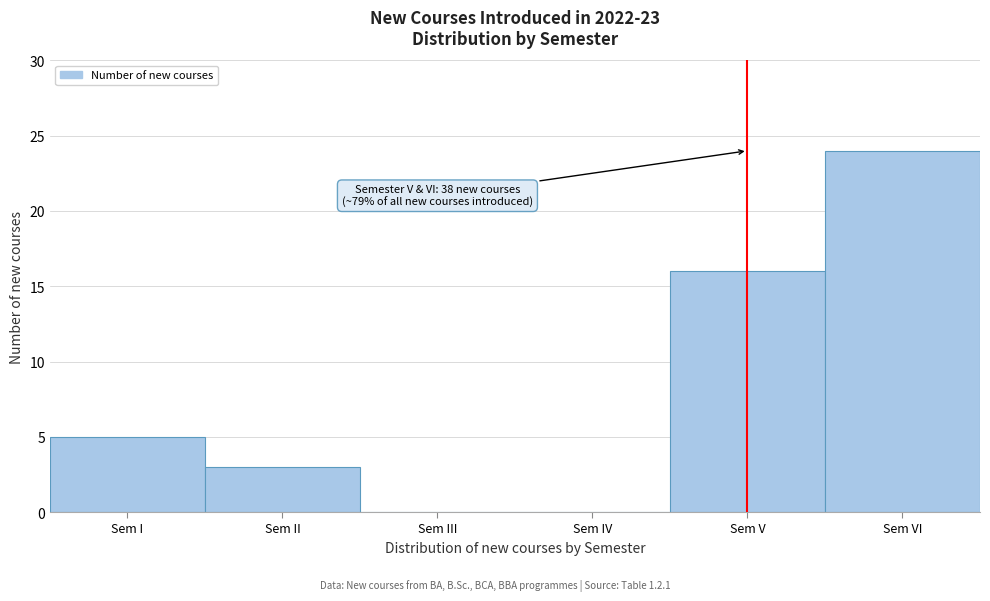

Reading left to right, transcribe all the data shown in this chart.

Sem I=5	Sem II=3	Sem III=0	Sem IV=0	Sem V=16	Sem VI=24